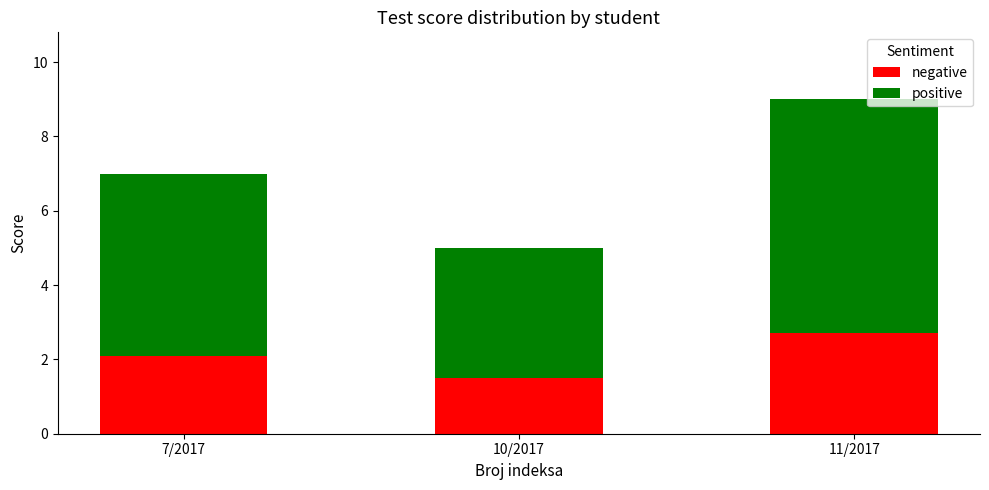

At which category is the sum across all series the highest?

11/2017